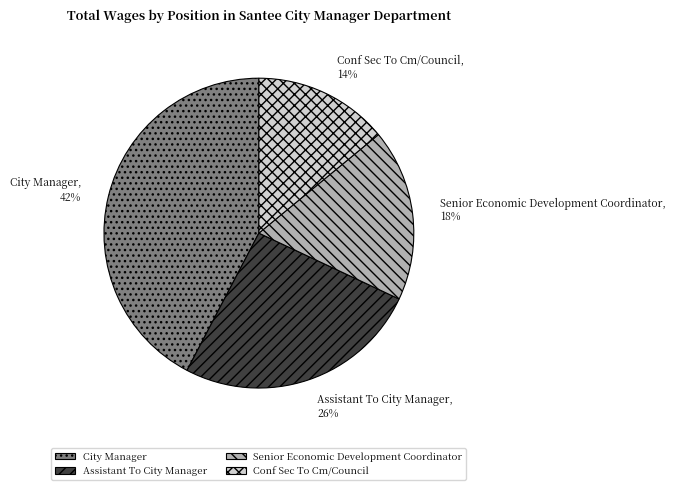

Is it true that City Manager is 42% of the pie?

True